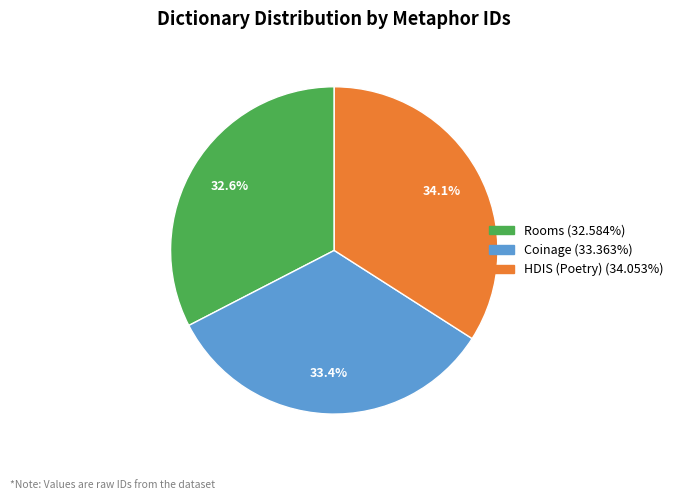

What percentage is the Coinage slice, to the nearest percent?

33%